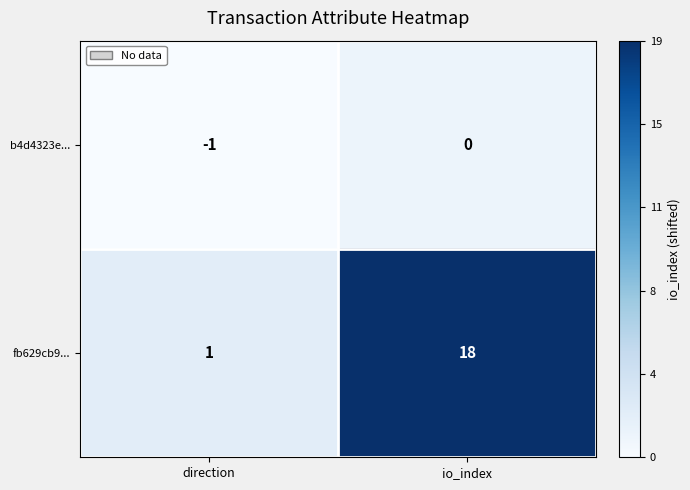

The fb629cb9... series shows 1 at direction. True or false?

True